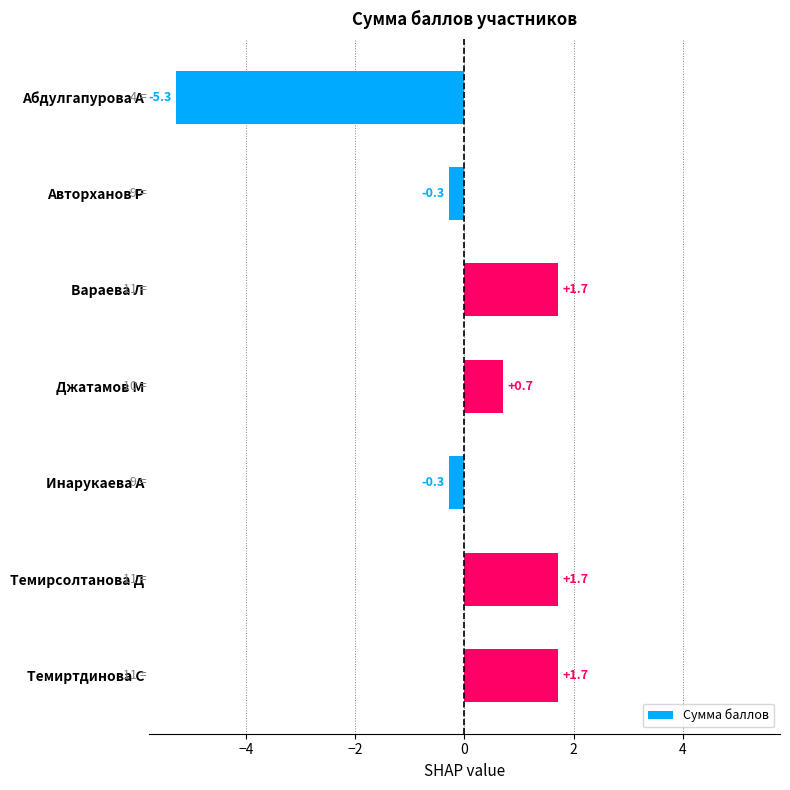

Read the value at Абдулгапурова А.

-5.3